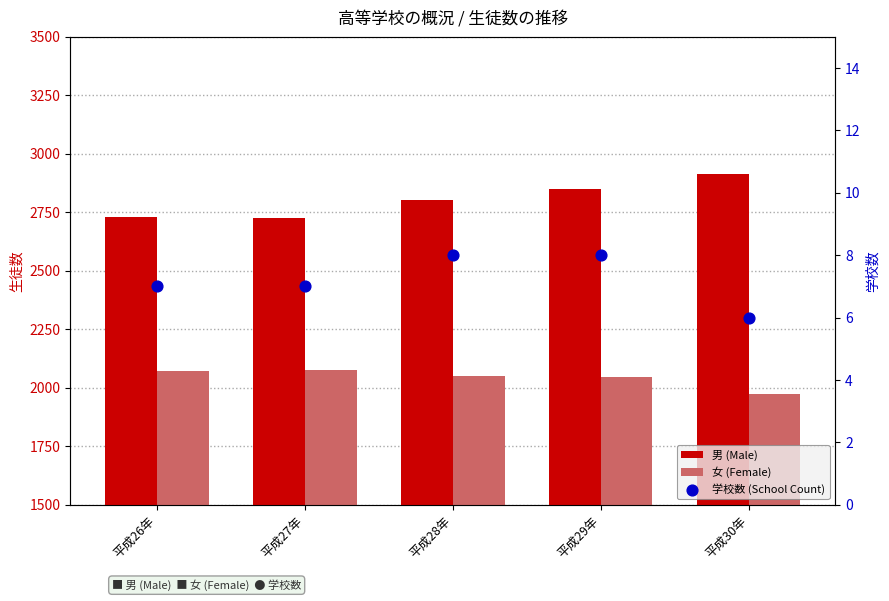

What are all the series names shown in the legend?

男 (Male), 女 (Female), 学校数 (School Count)